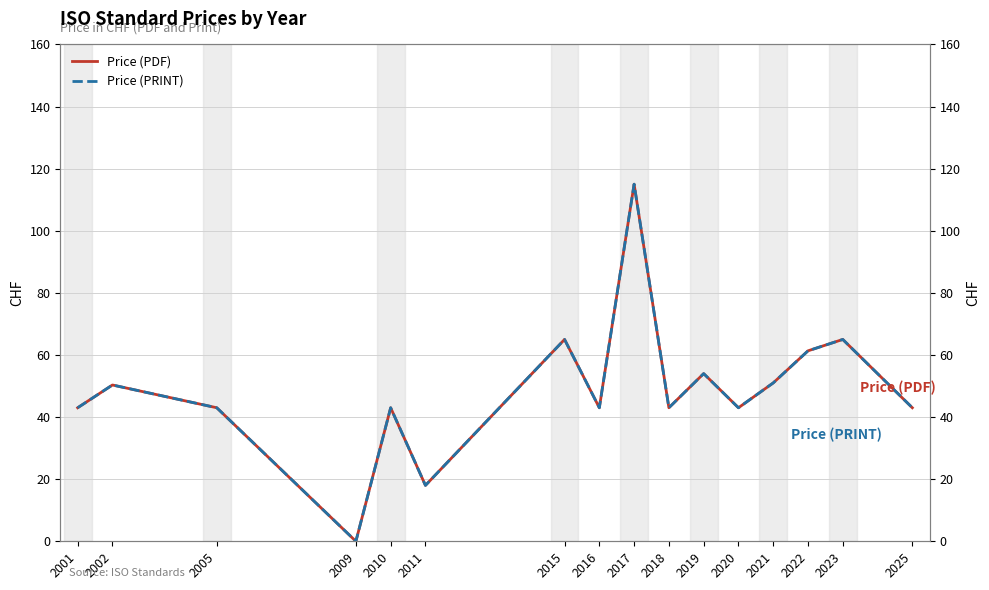

How many data points in Price (PDF) are above 43?

7